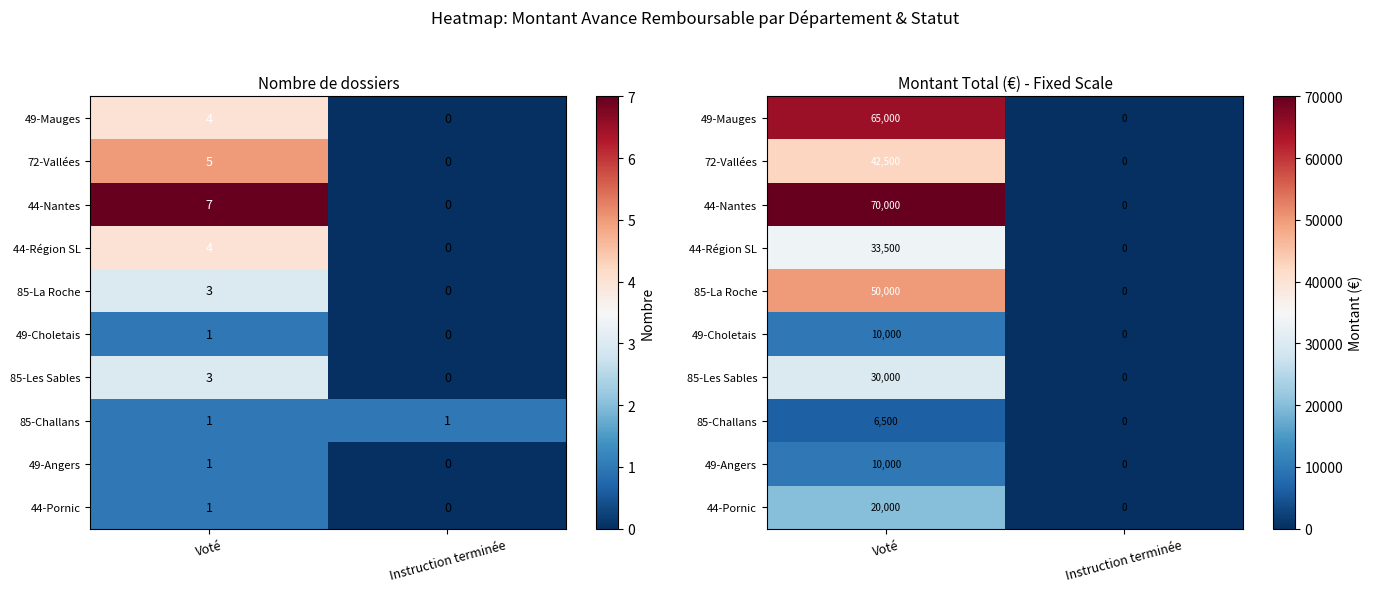

Which series has the largest total across all categories?

44-Nantes